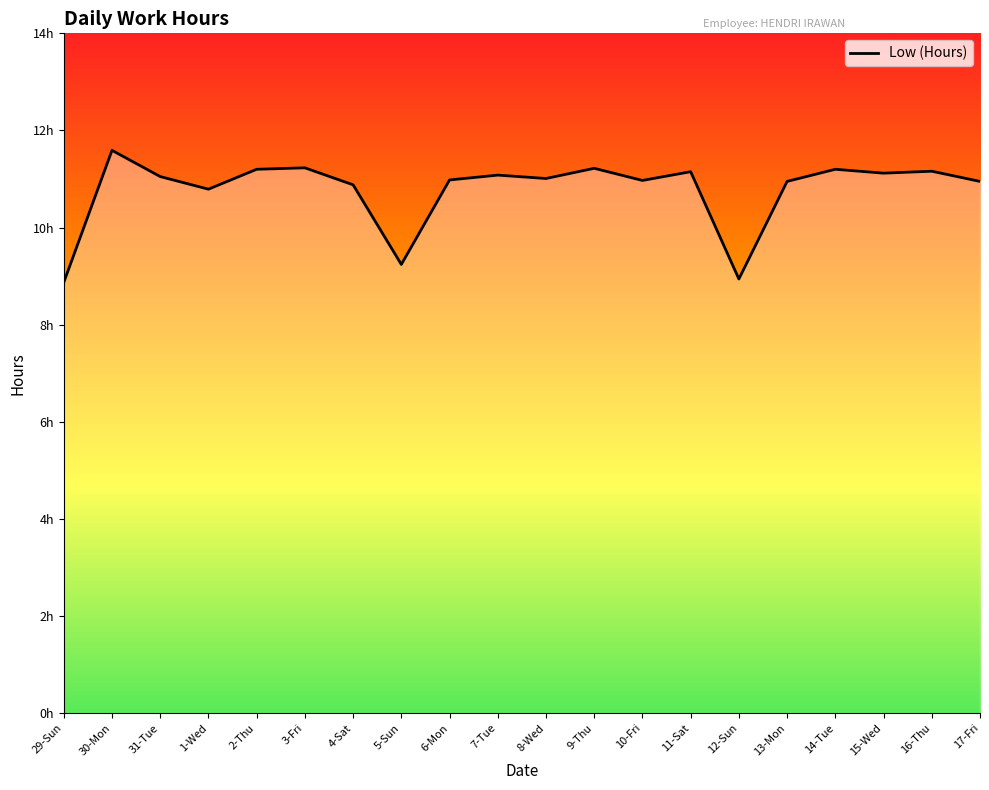

What is the average value?

10.8